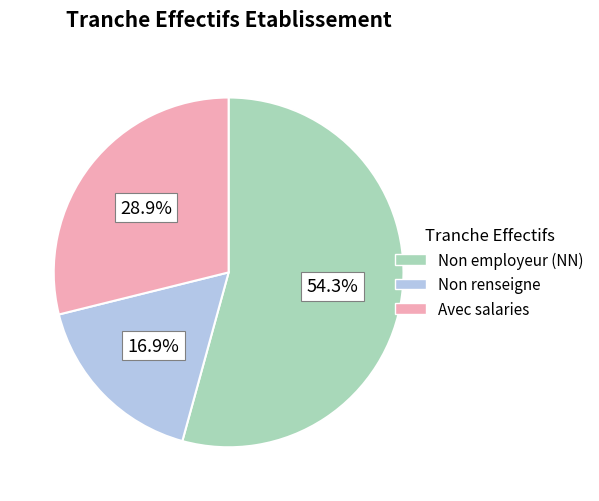

Combined, do Avec salaries and Non employeur (NN) account for over 50%?

Yes